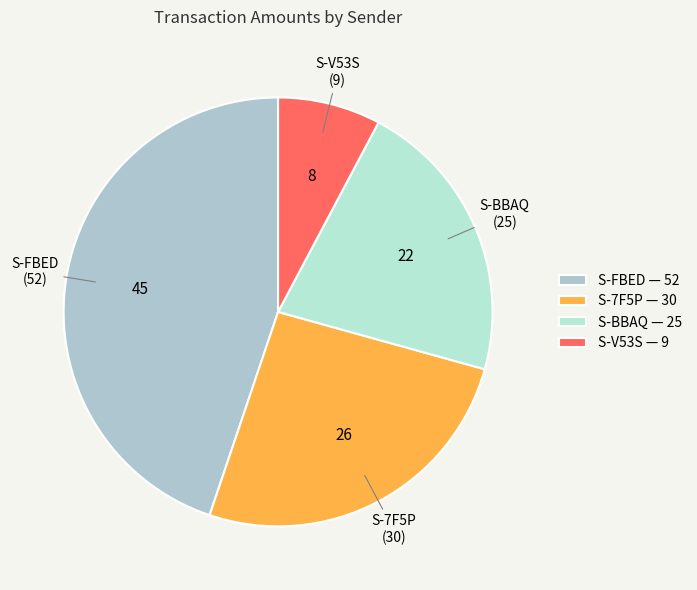

How many slices are in this pie chart?

4